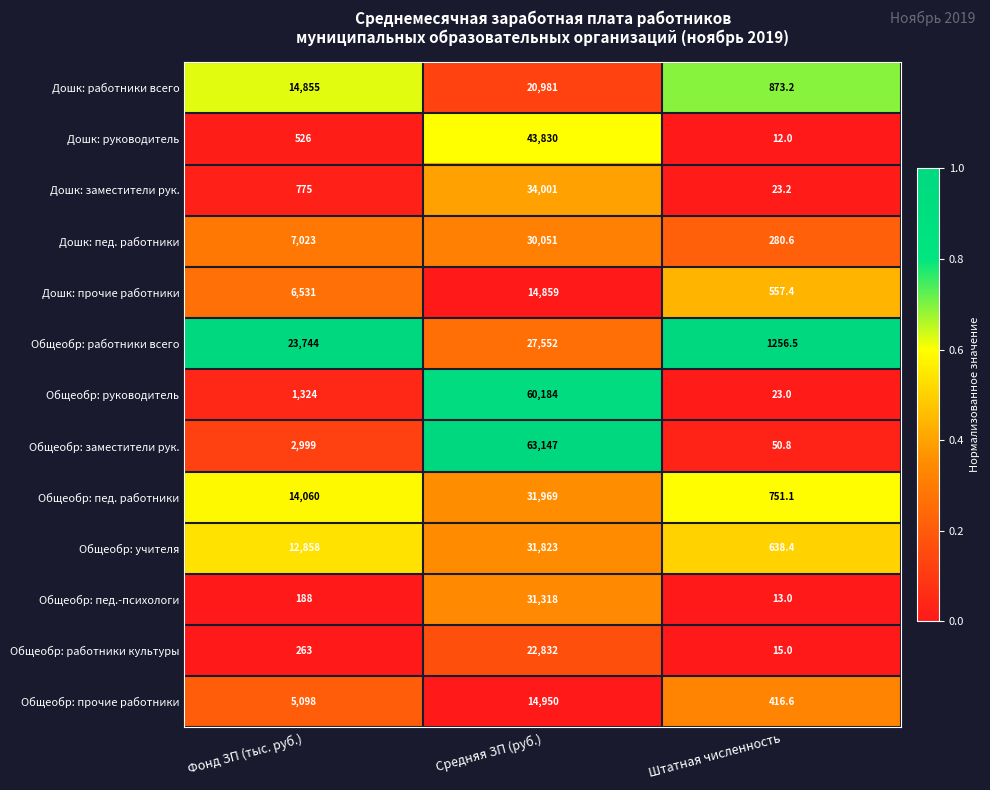

What is the highest value of the Дошк: работники всего series?

20981.0